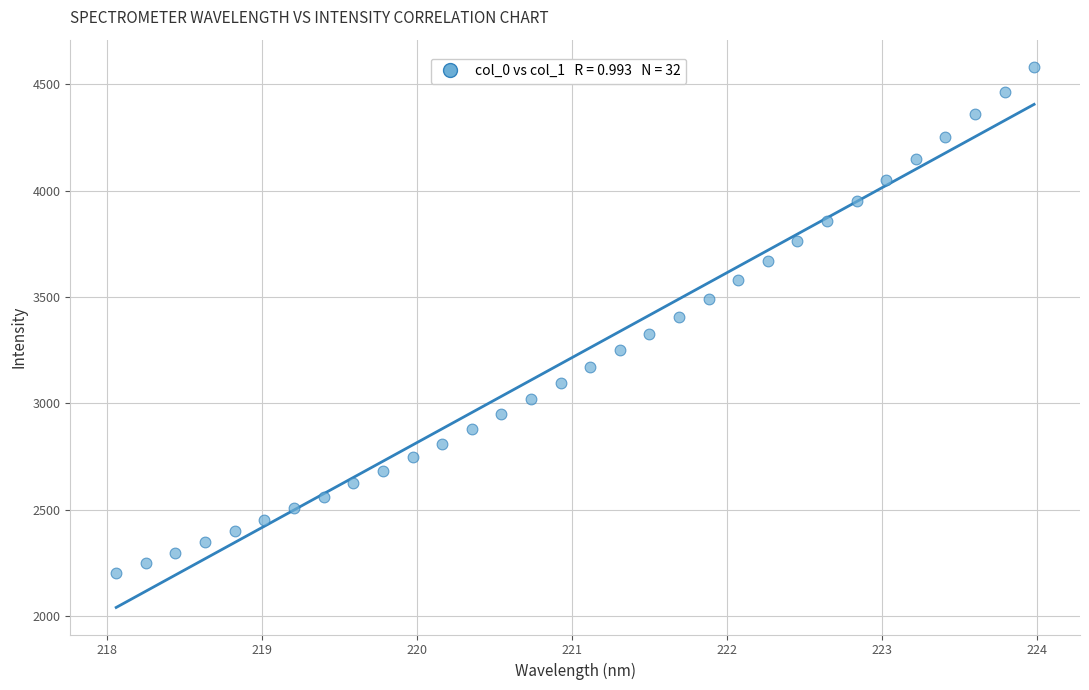

What is the range of X values (max minus min)?

5.9